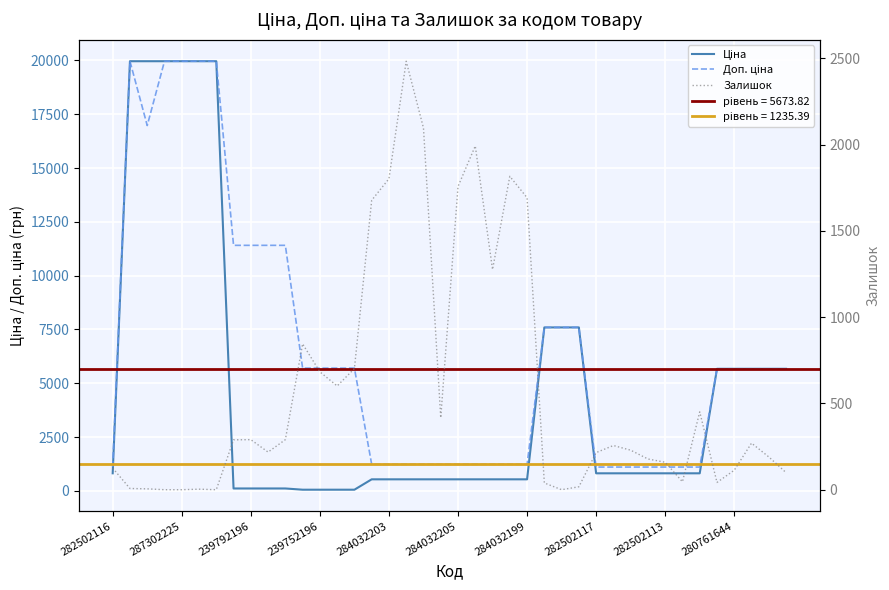

Reading left to right, extract all data points from this chart.

Ціна: 818.5	19964.2	19964.2	19964.2	19964.2	19964.2	19964.2	114.1	114.1	114.1	114.1	57.0	57.0	57.0	57.0	539.0	539.0	539.0	539.0	539.0	539.0	539.0	539.0	539.0	539.0	7596.5	7596.5	7596.5	818.5	818.5	818.5	818.5	818.5	818.5	818.5	5673.8	5673.8	5673.8	5673.8	5673.8
Доп. ціна: 1109.2	19964.2	16976.3	19964.2	19964.2	19964.2	19964.2	11410.0	11410.0	11410.0	11410.0	5705.0	5705.0	5705.0	5705.0	1235.4	1235.4	1235.4	1235.4	1235.4	1235.4	1235.4	1235.4	1235.4	1235.4	7596.5	7596.5	7596.5	1109.2	1109.2	1109.2	1109.2	1109.2	1109.2	1109.2	5673.8	5673.8	5673.8	5673.8	5673.8
Залишок: 125.0	7.0	5.0	0.0	0.0	3.0	0.0	289.0	290.0	218.0	290.0	845.0	683.0	601.0	702.0	1677.0	1802.0	2483.0	2096.0	417.0	1757.0	1992.0	1276.0	1816.0	1692.0	39.0	0.0	17.0	215.0	256.0	229.0	178.0	159.0	46.0	451.0	42.0	113.0	270.0	190.0	99.0